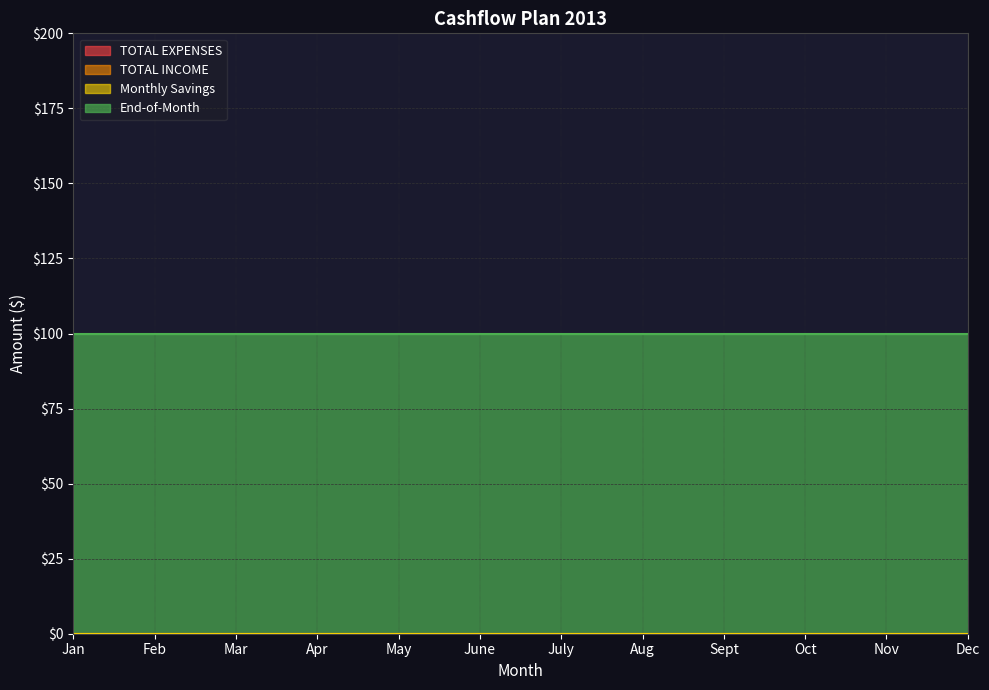

At how many categories does at least one series exceed 80?

12